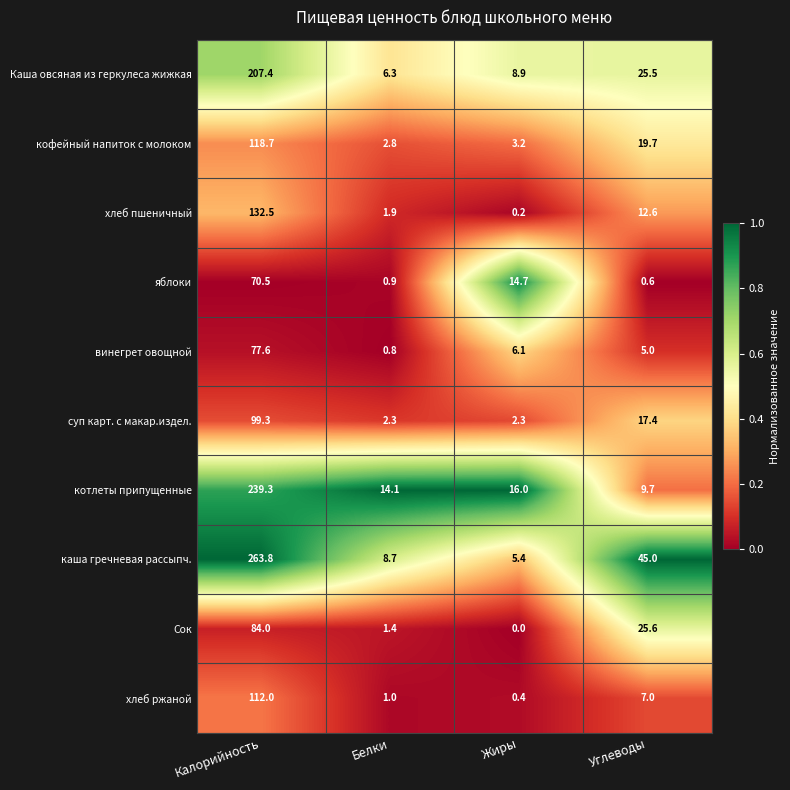

What is the spread (max minus min) of values at Белки?

13.3